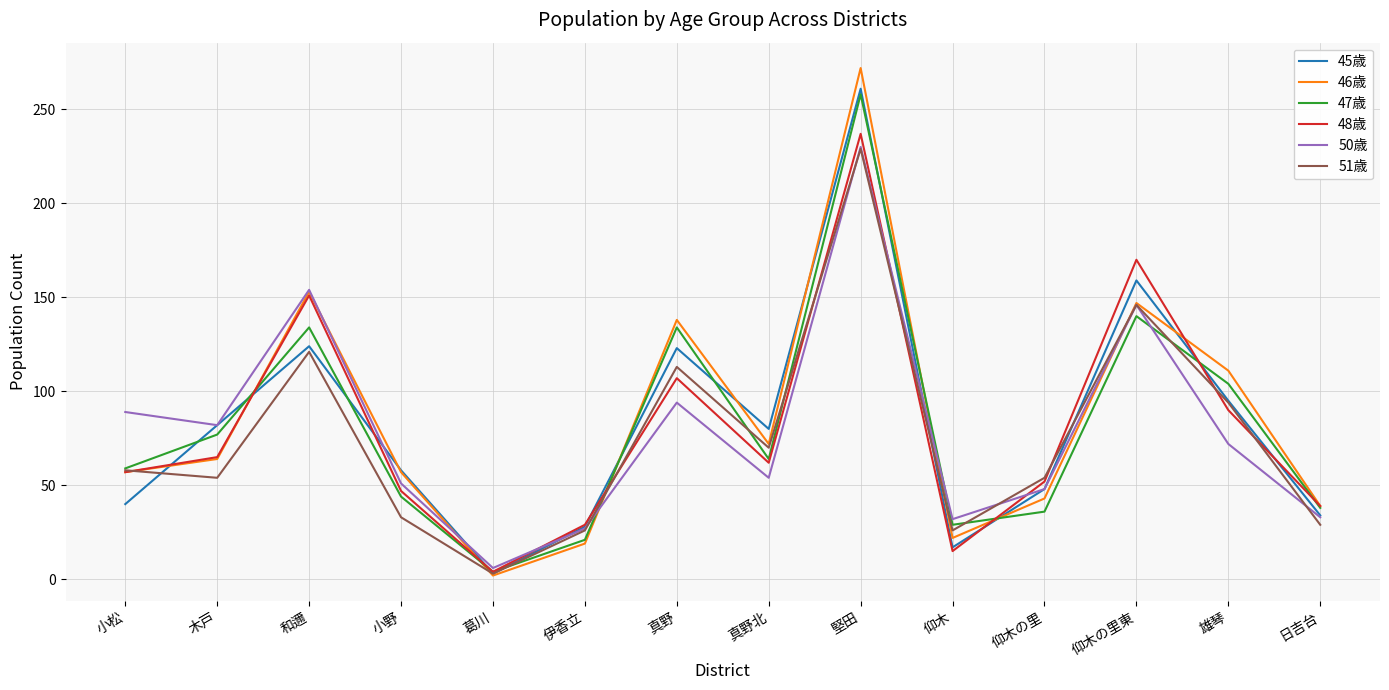

True or false: 47歳 has a value of 32 at 小松.

False